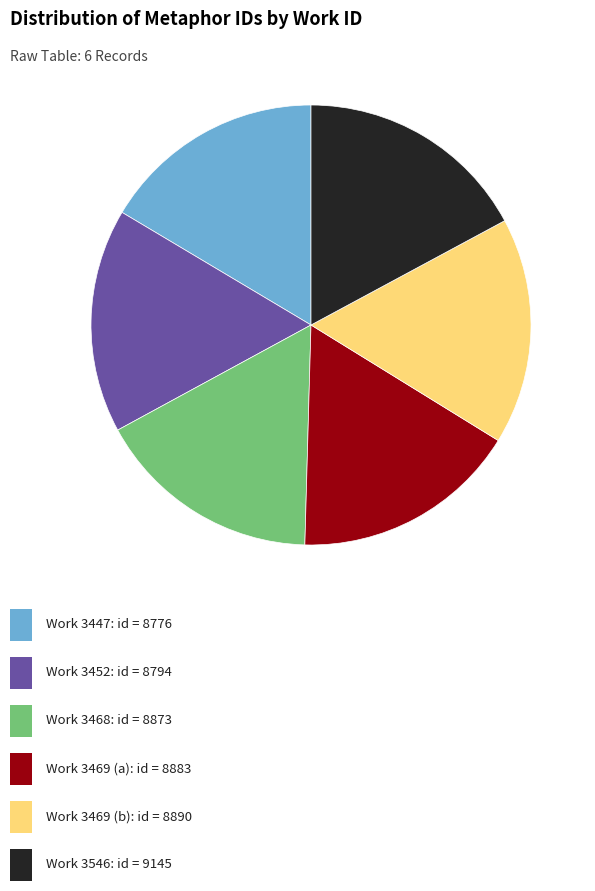

Does any single category account for the majority?

No